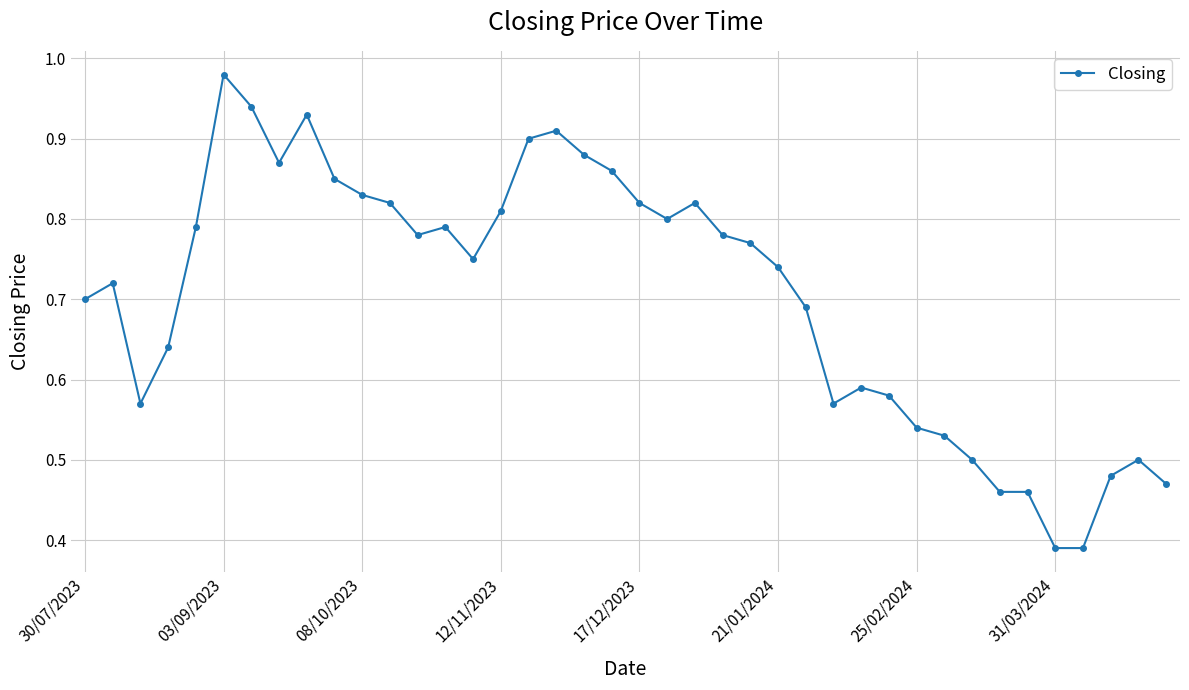

True or false: there are more than 1 points higher than both neighbors.

True